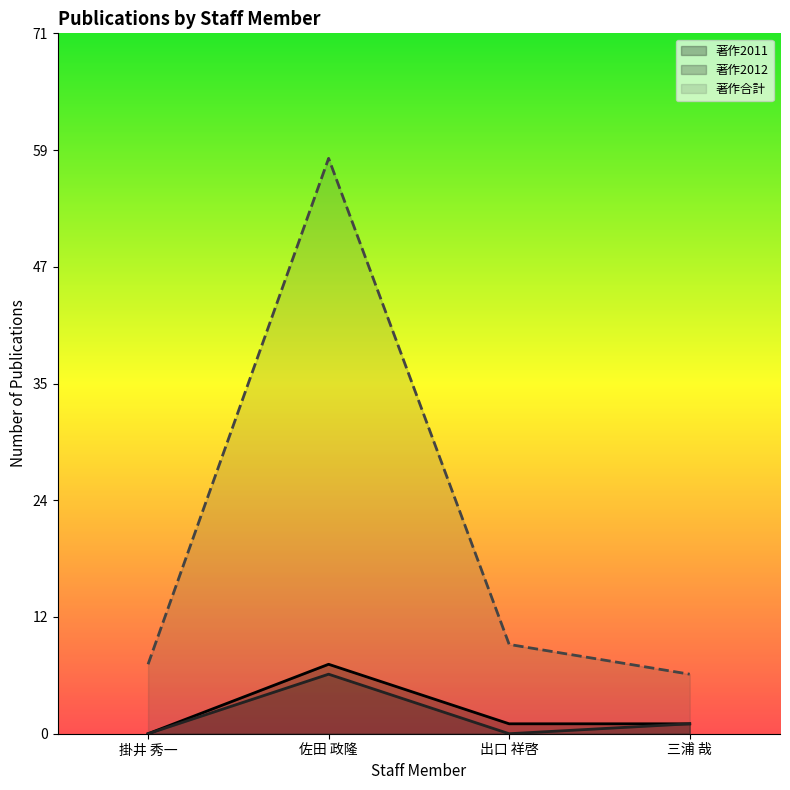

The 著作2011 series shows 2 at 出口 祥啓. True or false?

False